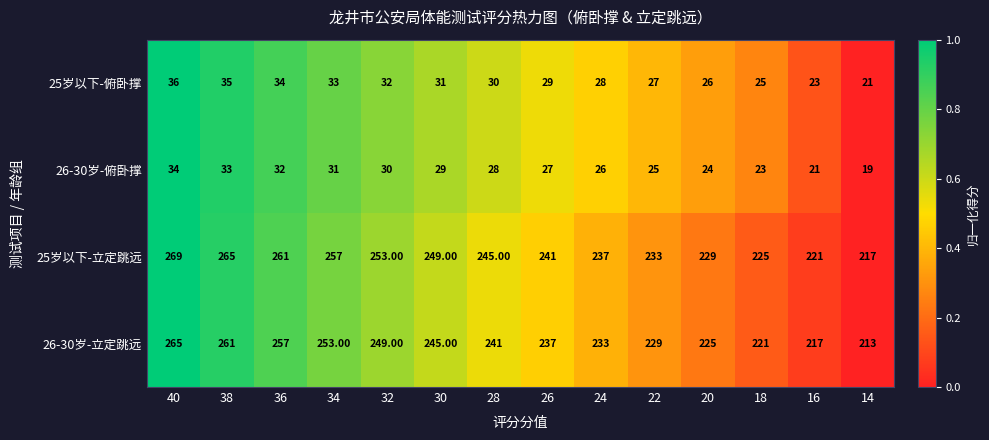

At 24, list the series in order from largest to smallest.

25岁以下-立定跳远, 26-30岁-立定跳远, 25岁以下-俯卧撑, 26-30岁-俯卧撑